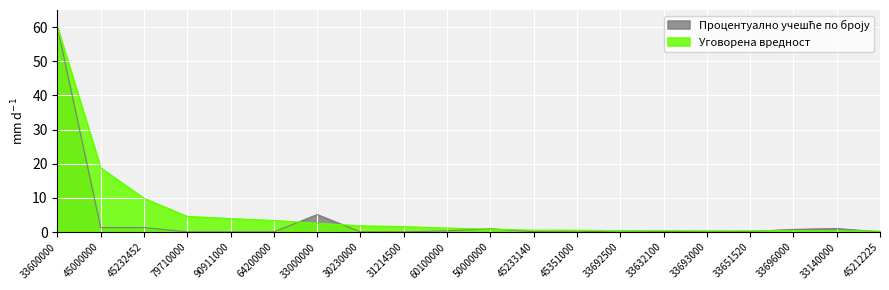

At which label is Процентуално учешће по броју closest to 30?

33000000